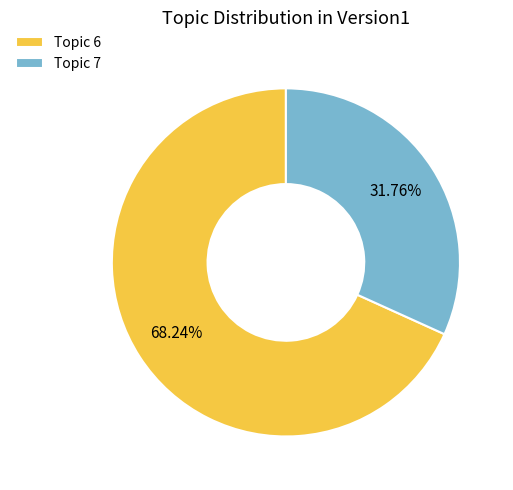

Between Topic 6 and Topic 7, which is larger?

Topic 6